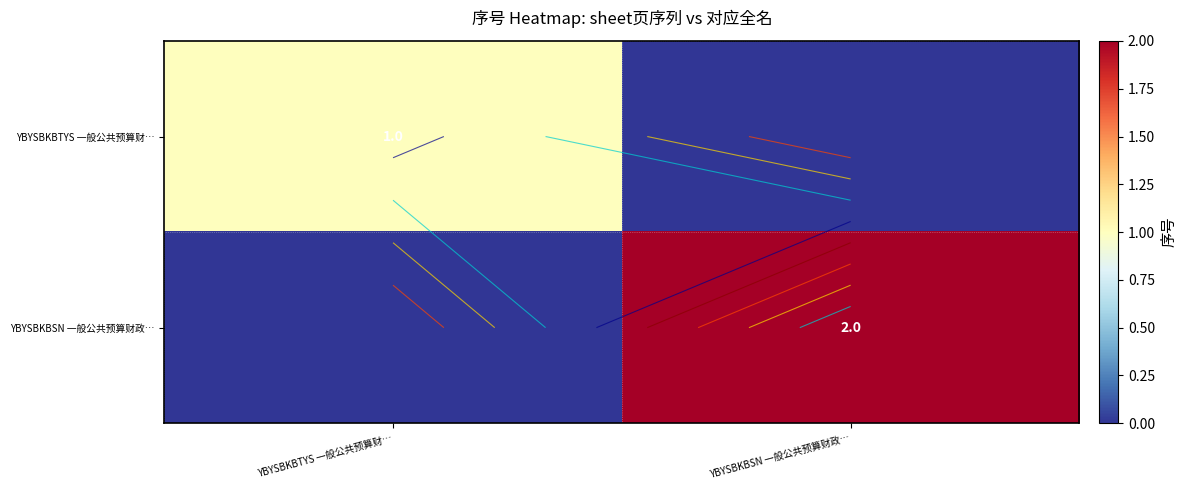

What is the total value across all series at YBYSBKBSN 一般公共预算财政…?

2